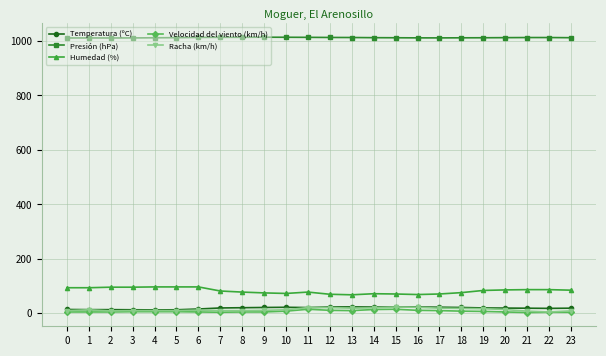

What is the value of the Presión (hPa) point at the 10th from the left?

1013.9